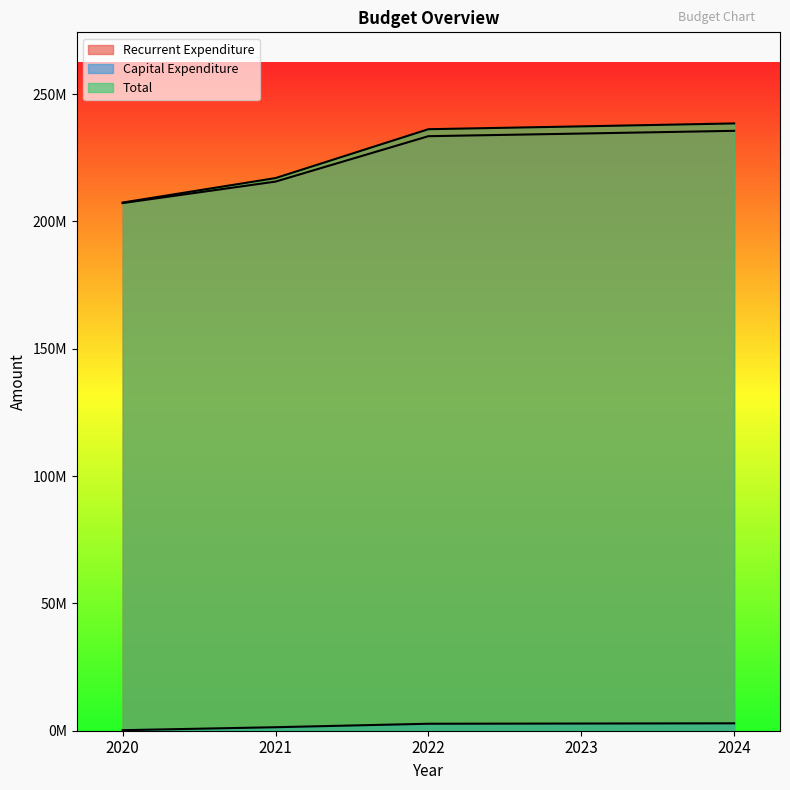

What is the highest value of the Total series?

238449533